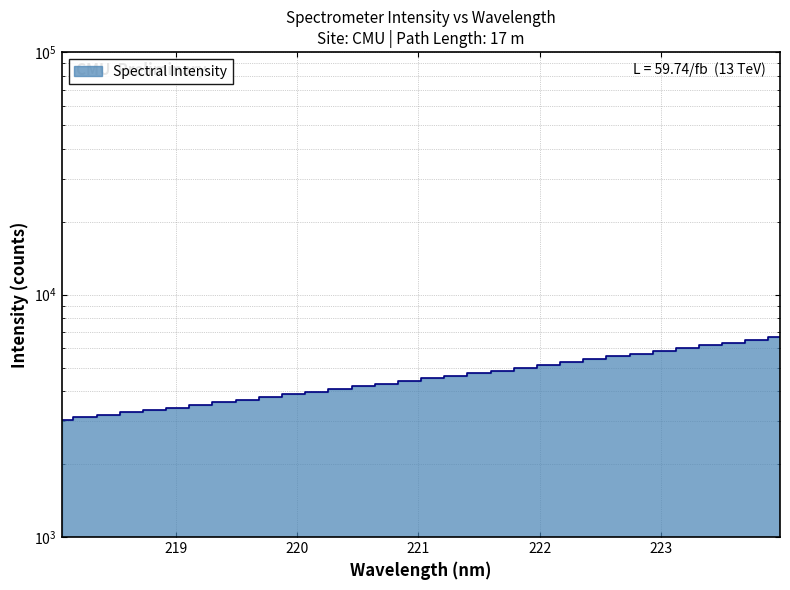

Count the number of data series in this chart.

1